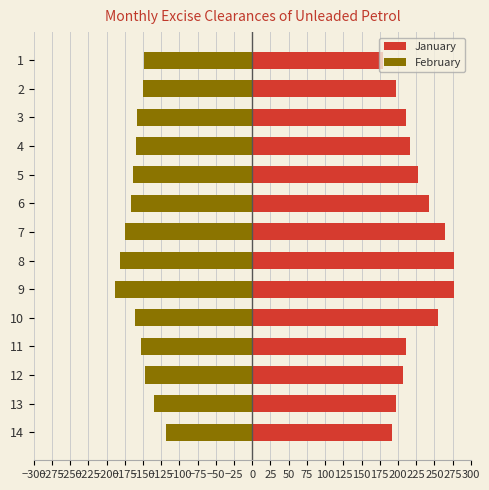

How many values in the January series are below 217?

7